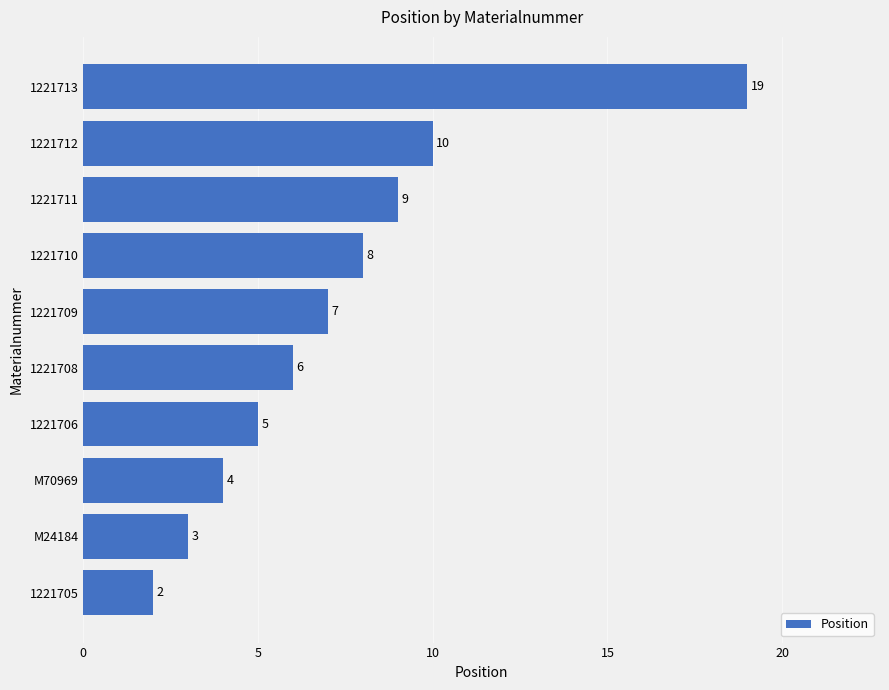

Is it true that the value at 1221713 is 4?

False